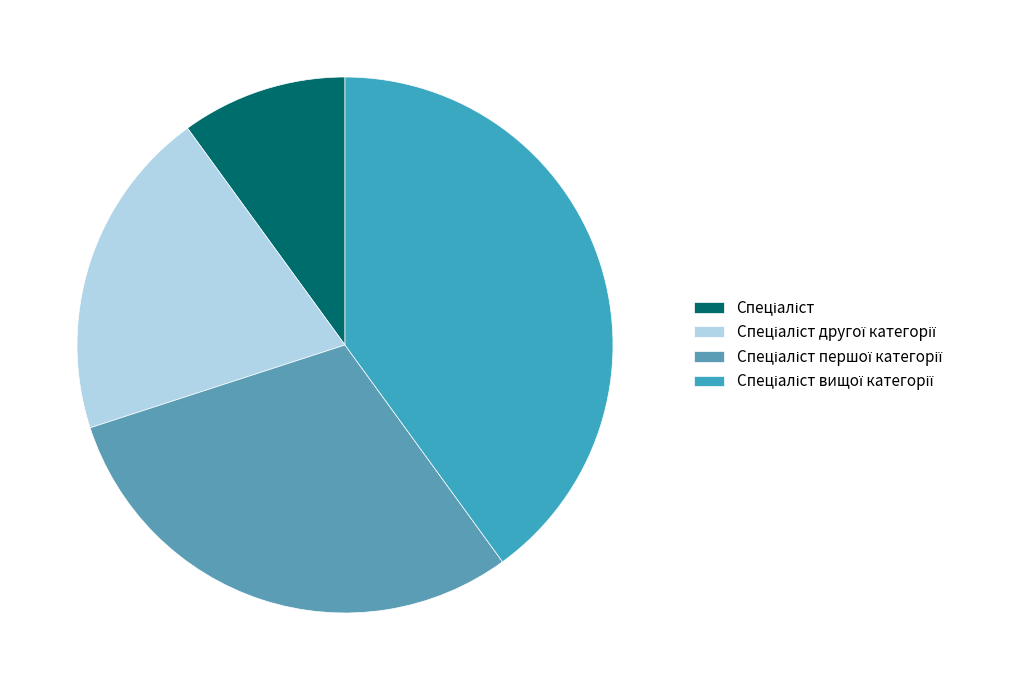

How many segments does this pie chart have?

4